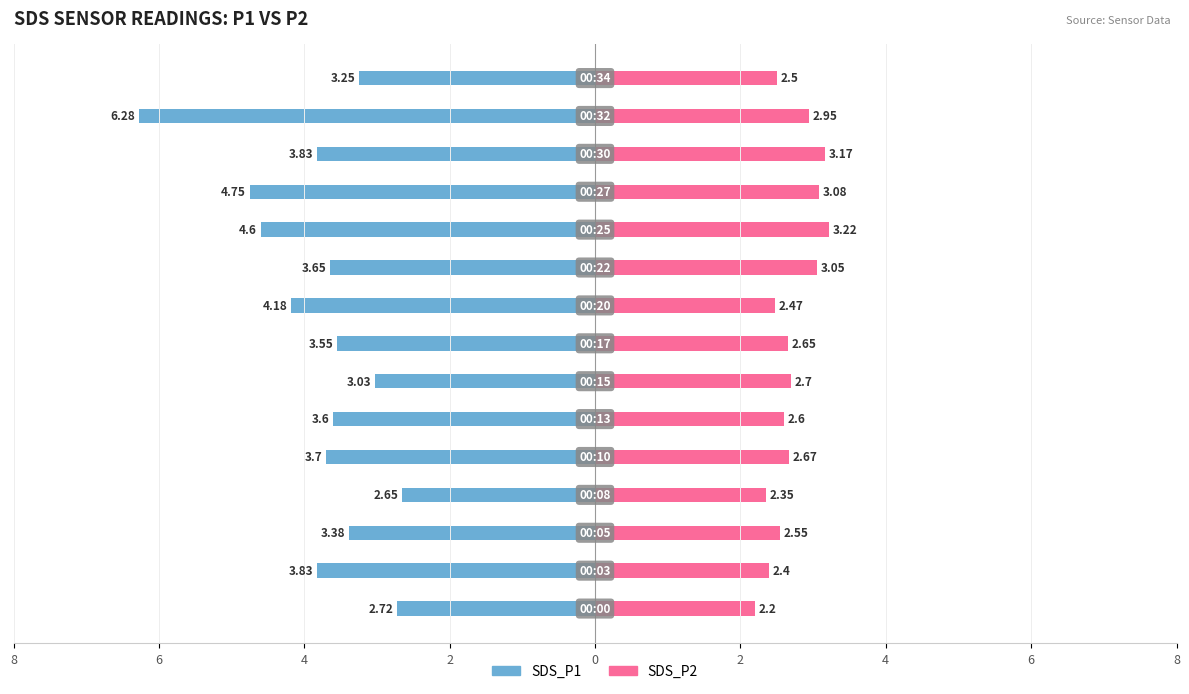

What is the value of the SDS_P2 bar at the 14th from the left?

3.0